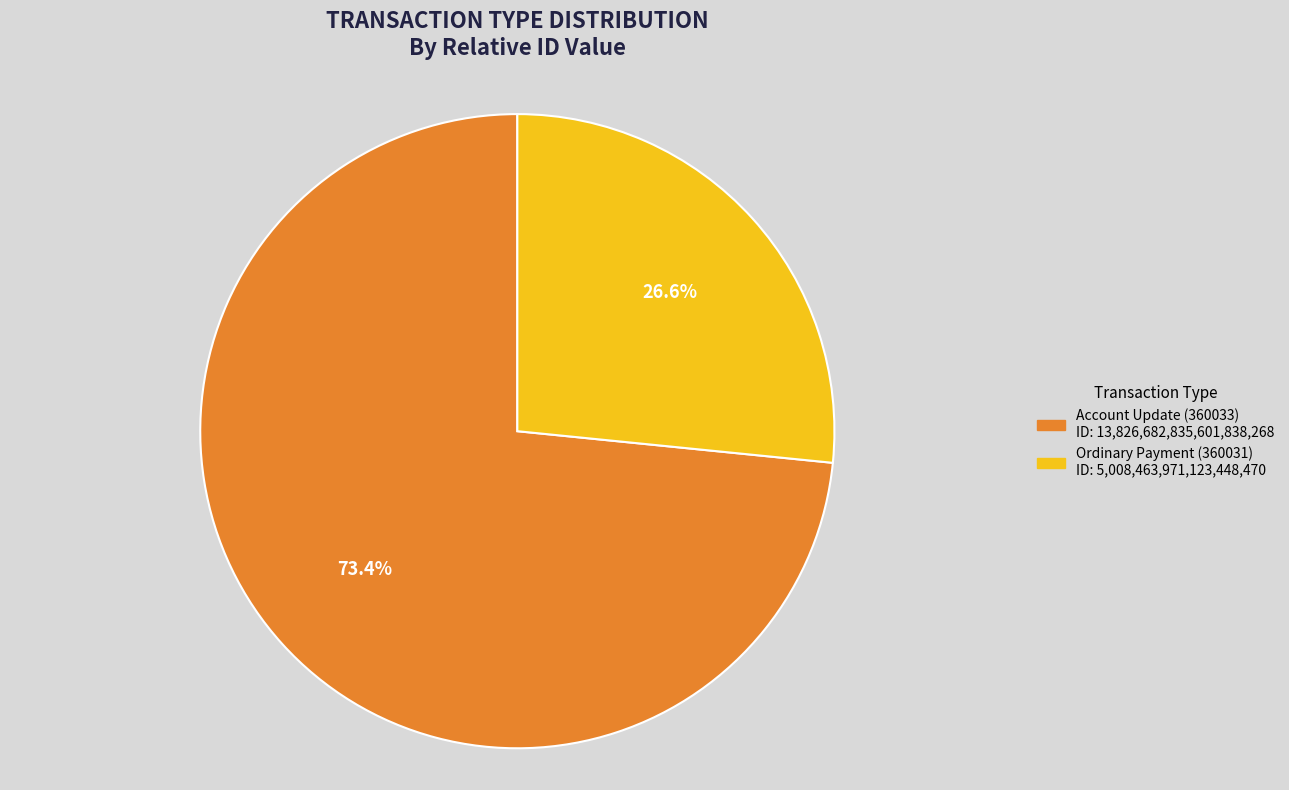

What is the largest slice in the pie chart?

Account Update (360033)